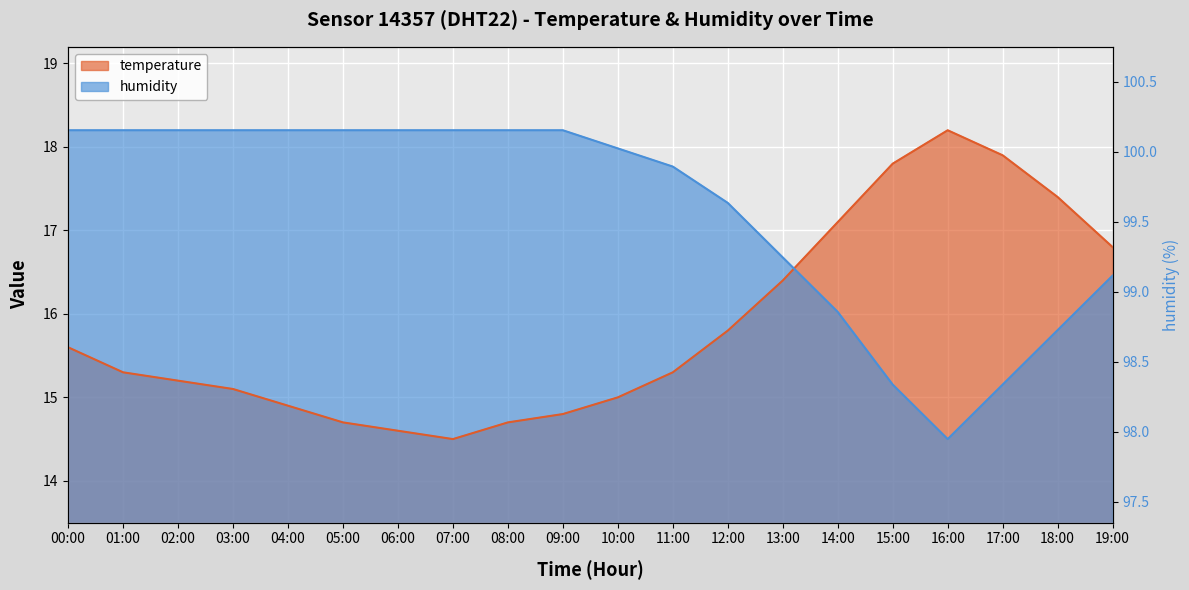

Does the chart display data point markers on the line(s)?

No